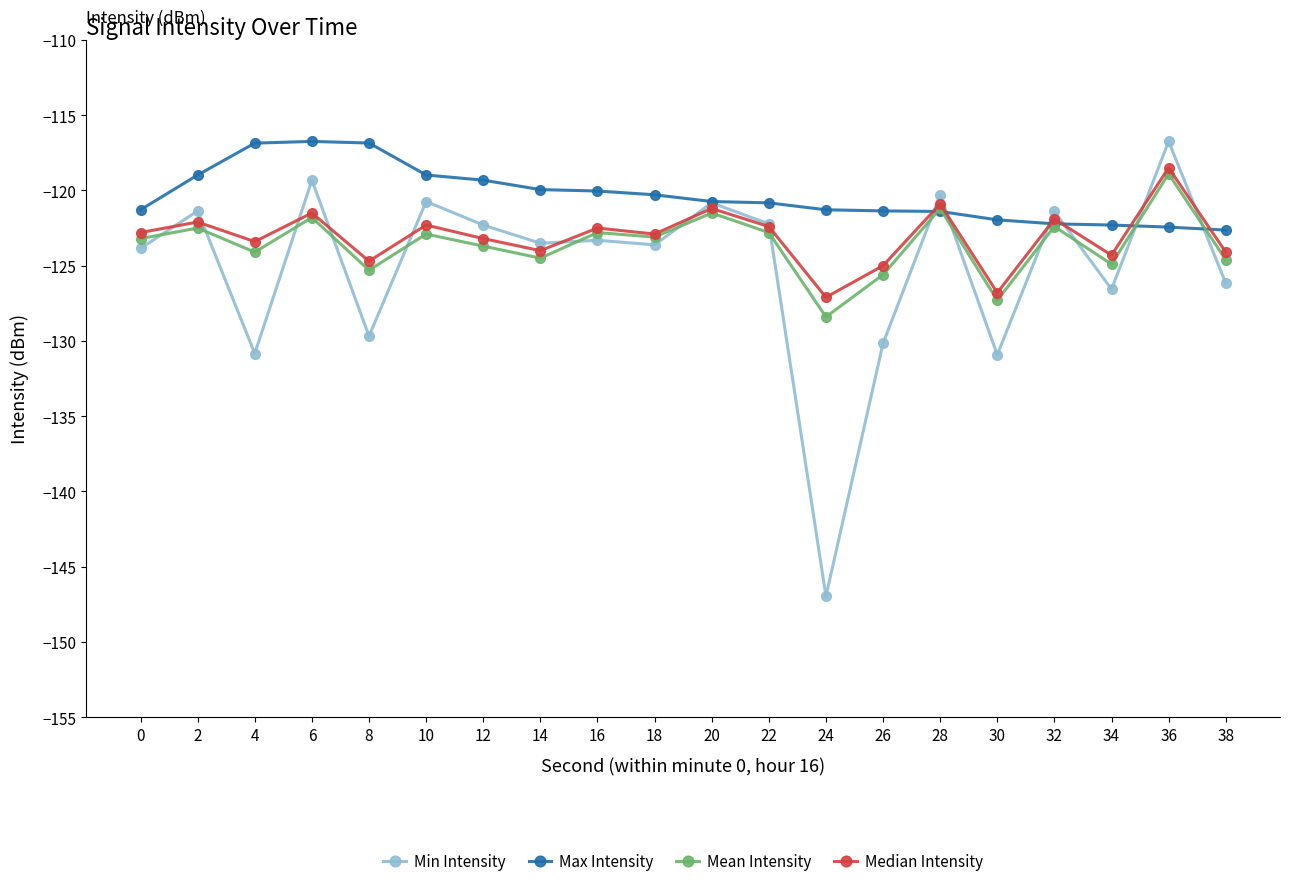

What is the minimum value for Mean Intensity?

-128.4